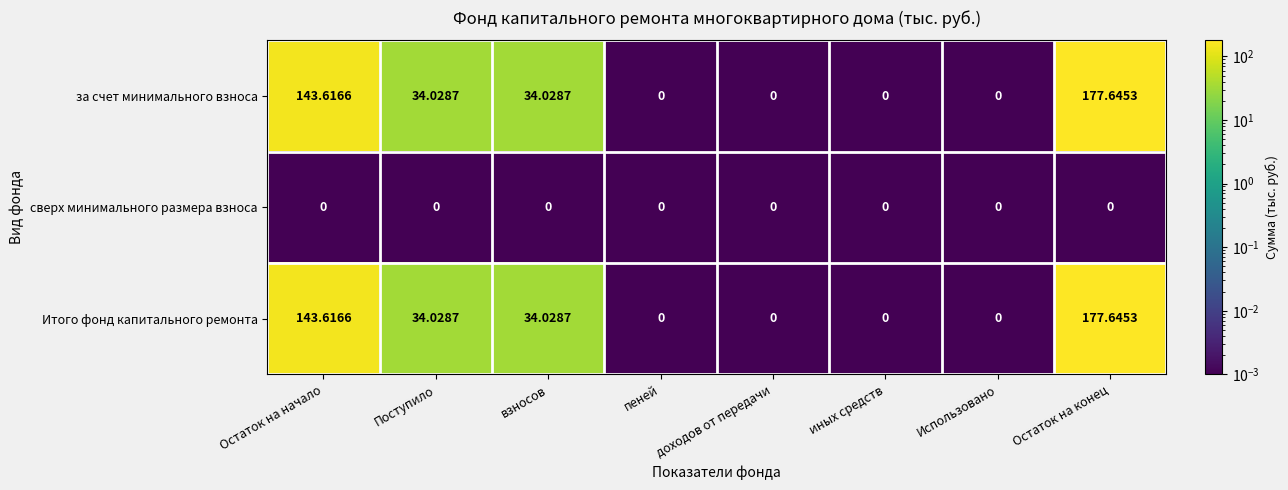

Which category has the highest value across all series?

Остаток на конец